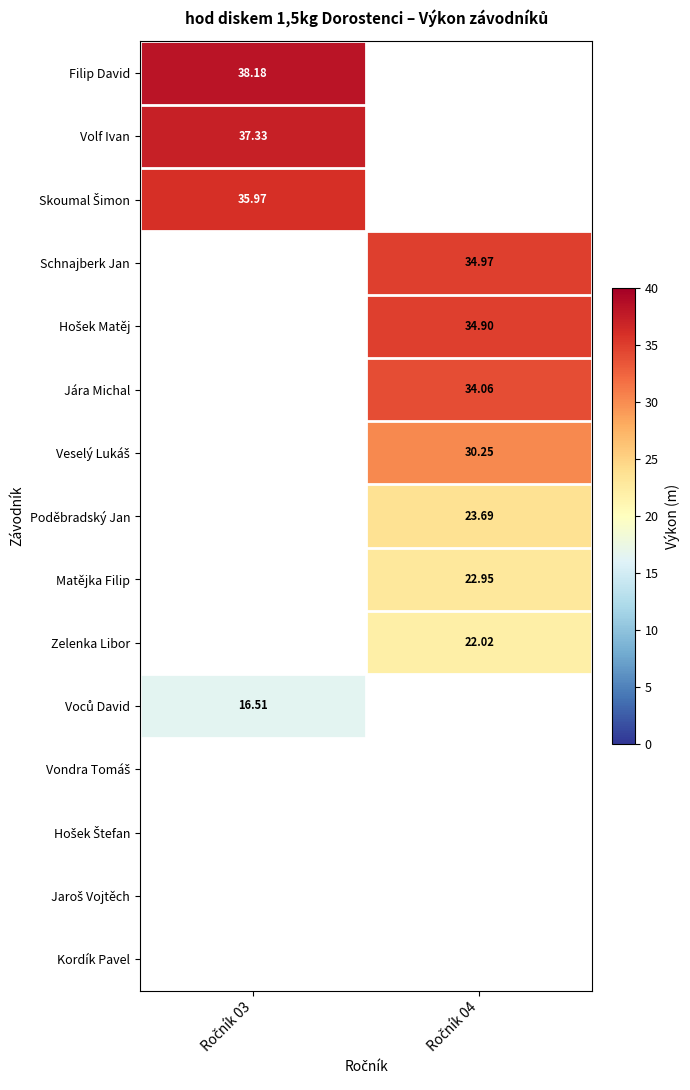

The value of Matějka Filip at Ročník 04 is 33.1. True or false?

False